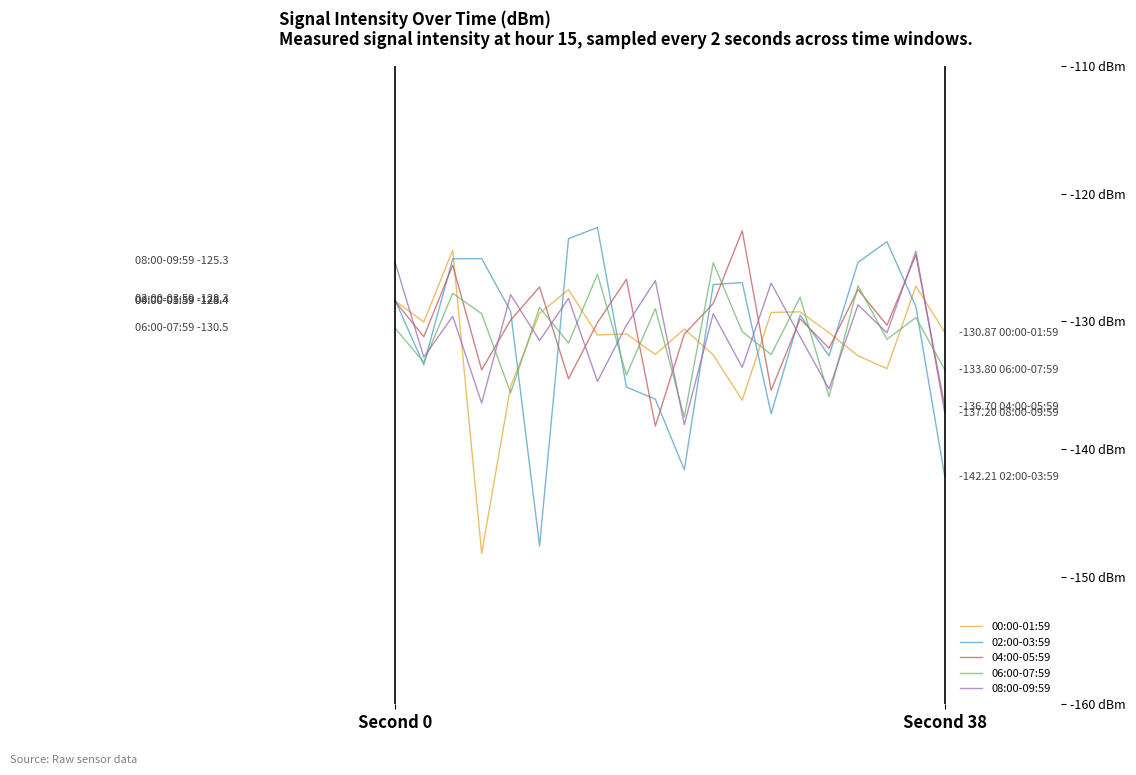

True or false: 08:00-09:59 and 06:00-07:59 intersect in this chart.

True